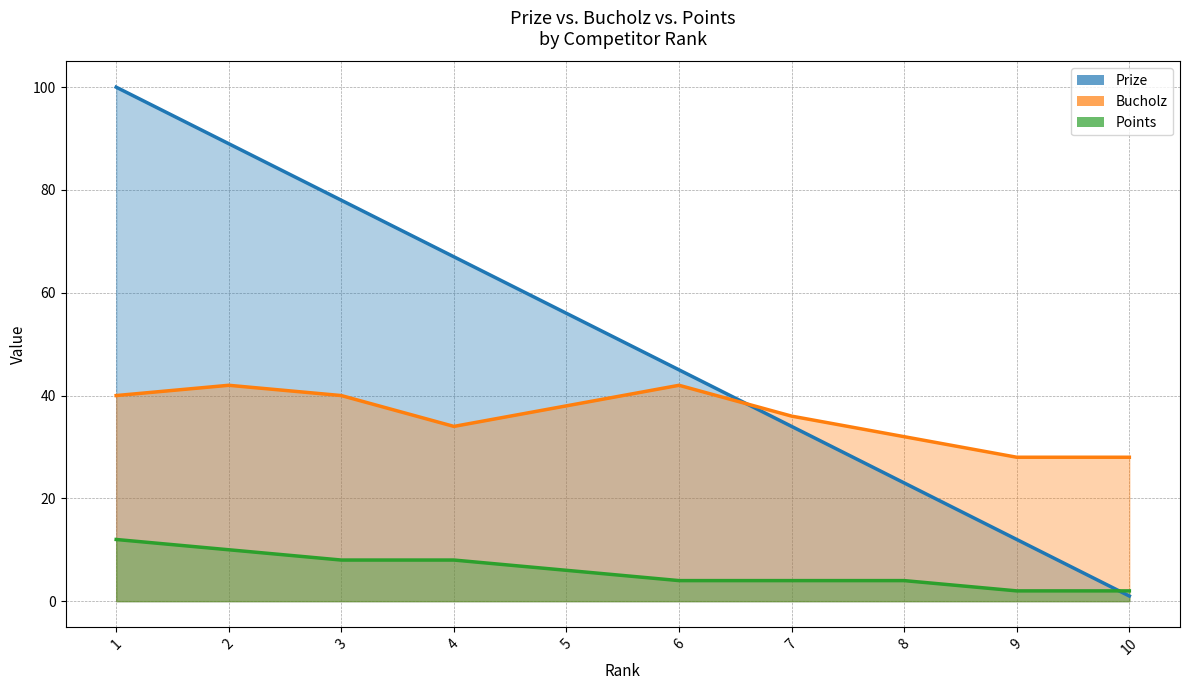

Is the value of Prize at 4 greater than the value of Bucholz at 4?

Yes